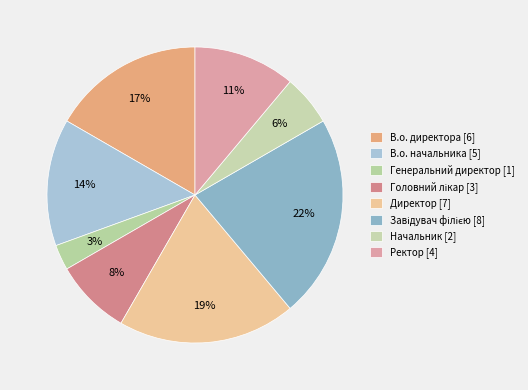

Count the number of slices in the pie.

8